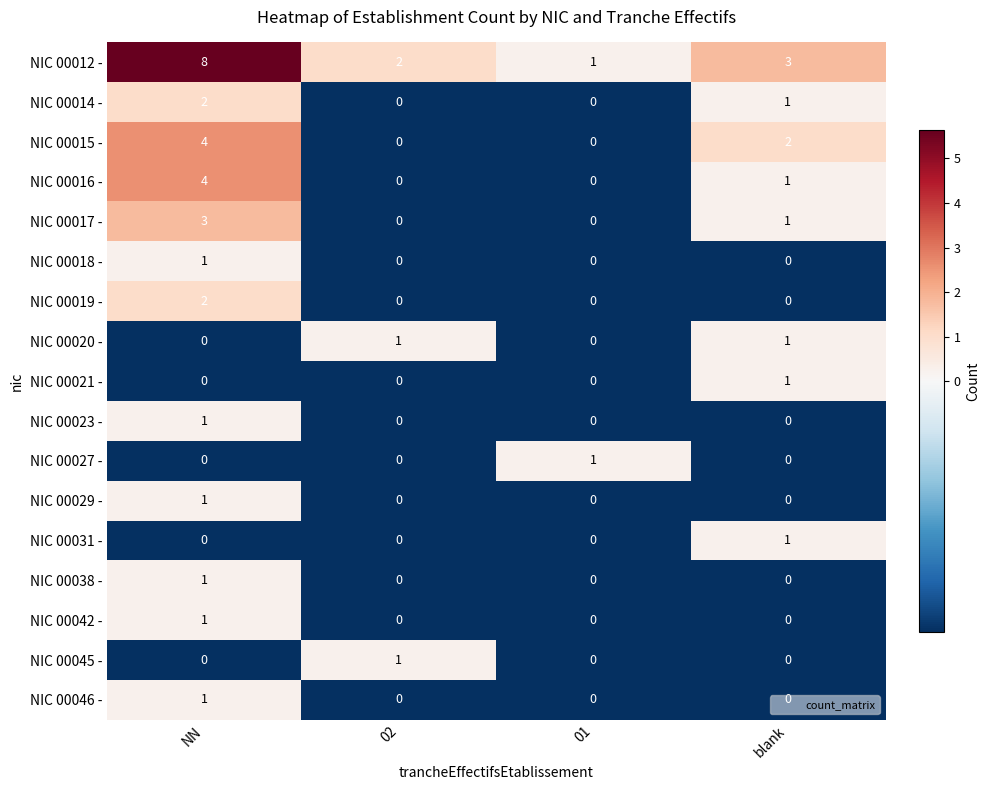

Count the number of categories in the chart.

4